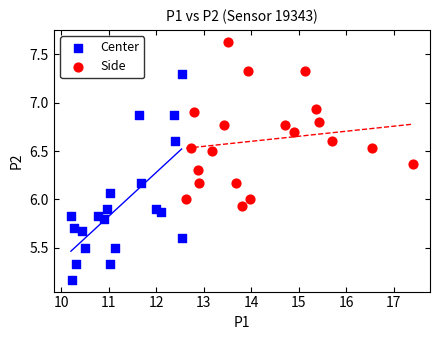

Which series contains the lowest Y value?

Center